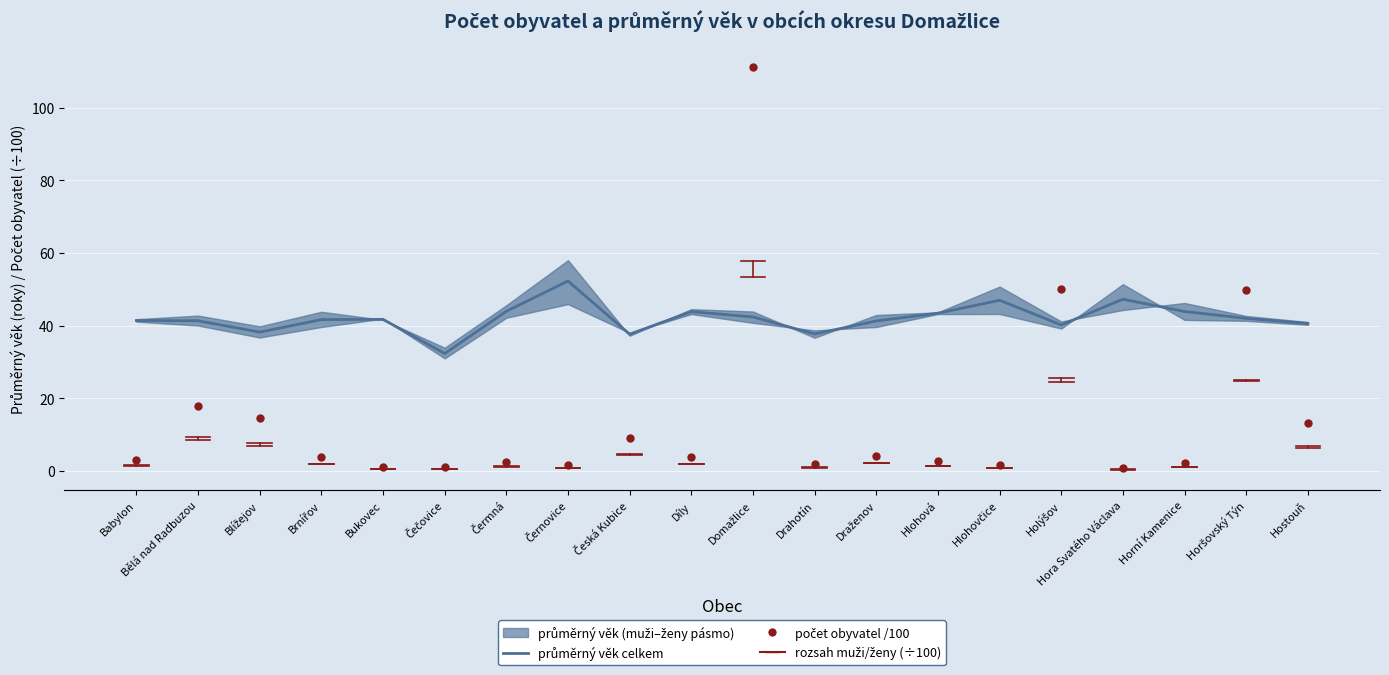

Is the value of průměrný věk celkem at Draženov greater than the value of počet obyvatel /100 at Čečovice?

Yes